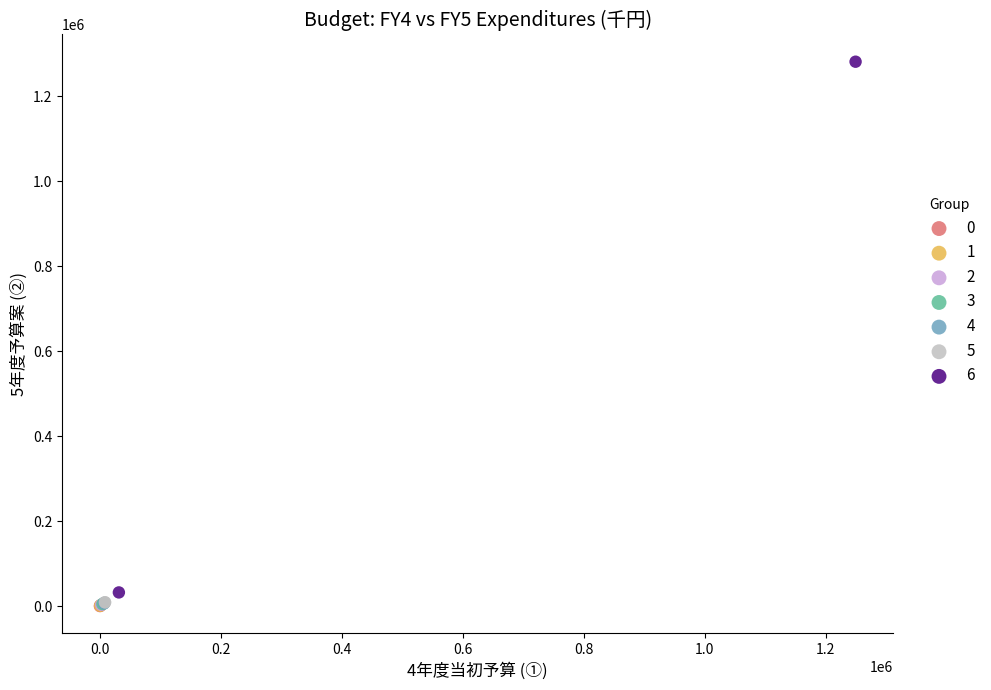

What are all the series names shown in the legend?

0, 1, 2, 3, 4, 5, 6